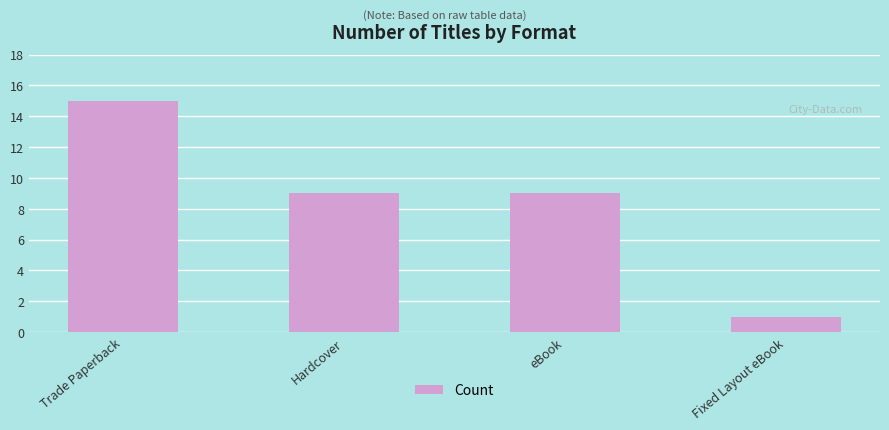

What is the label of the 2nd bar from the left?

Hardcover